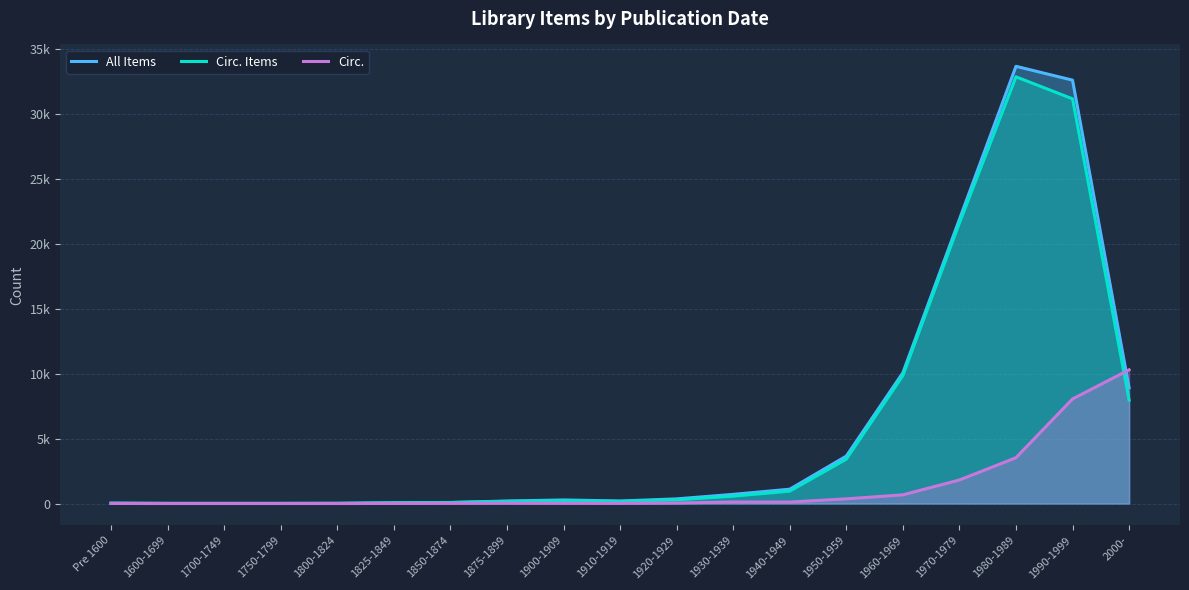

Where do Circ. Items and Circ. first cross each other?

1990-1999 and 2000-